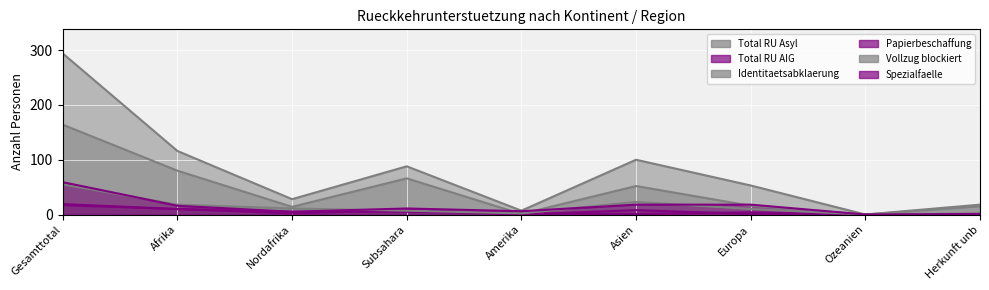

Is it true that Identitaetsabklaerung equals 16 at Europa?

True